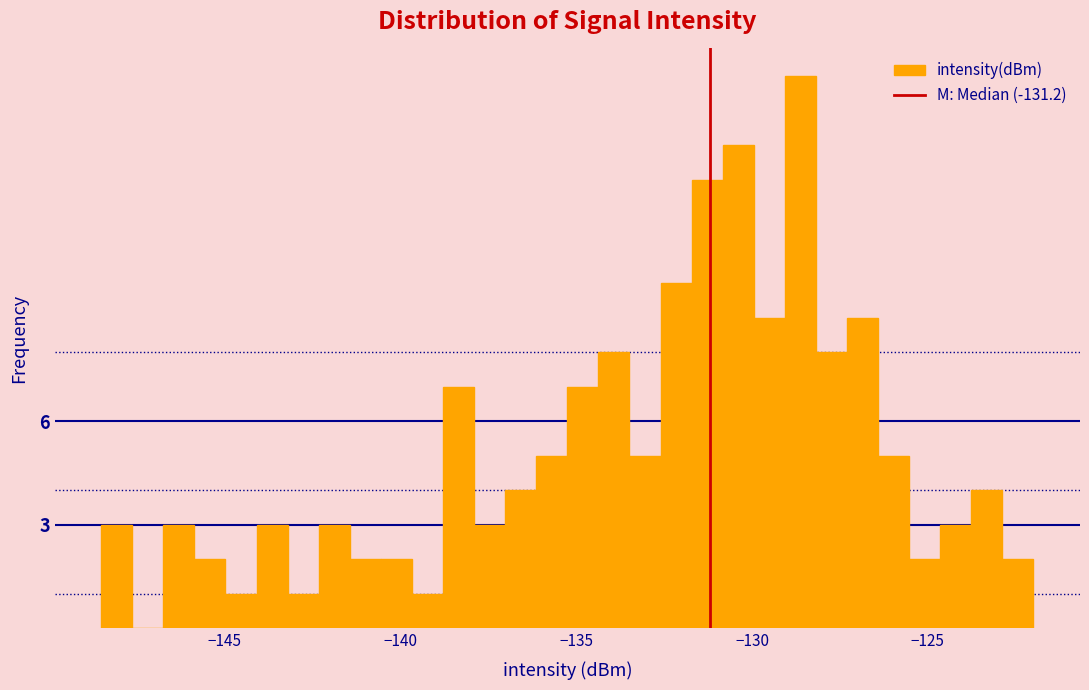

Around what value on the x-axis is the tallest bar? Give the approximate position of its centre, as read against the axis.

-128.5